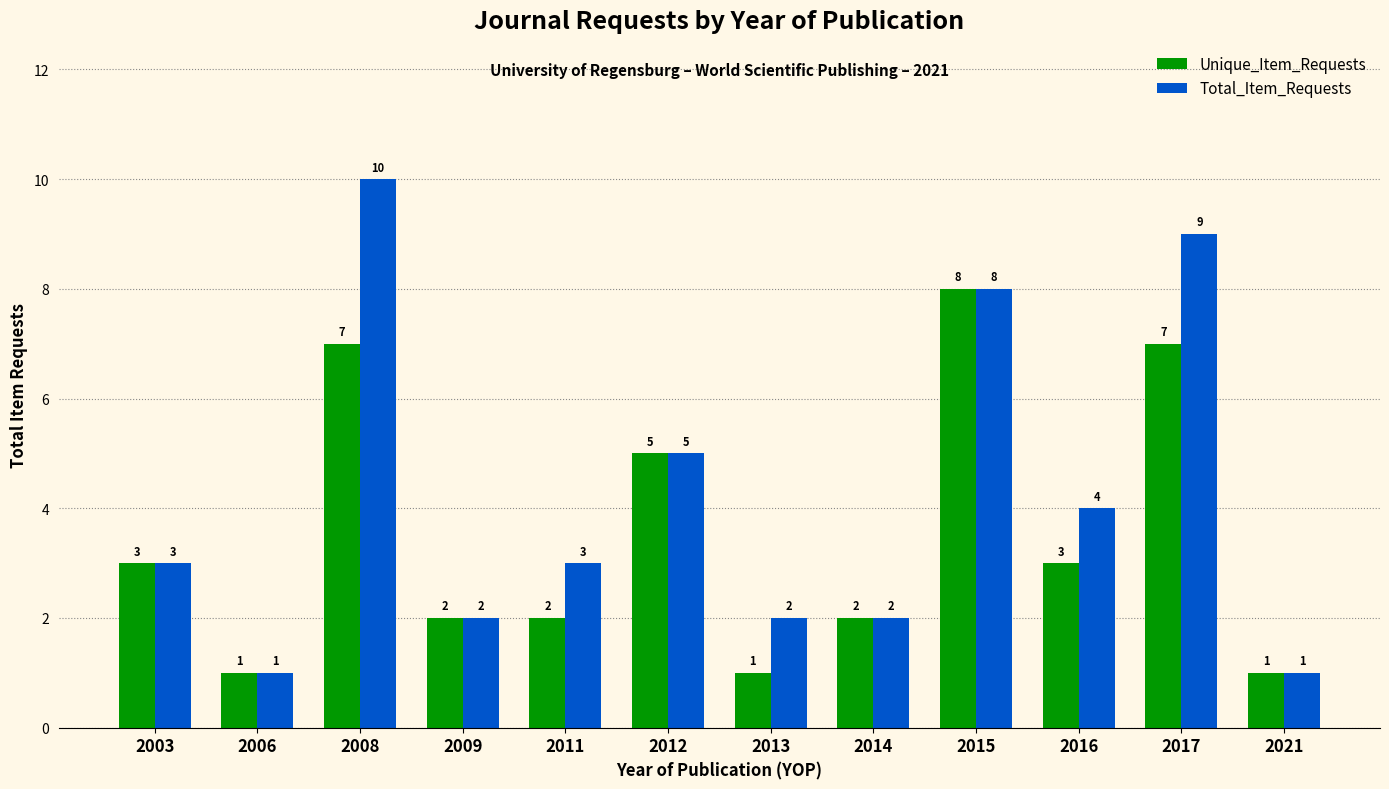

Reading right to left, what are all the values shown in this chart?

Unique_Item_Requests: 2021=1	2017=7	2016=3	2015=8	2014=2	2013=1	2012=5	2011=2	2009=2	2008=7	2006=1	2003=3
Total_Item_Requests: 2021=1	2017=9	2016=4	2015=8	2014=2	2013=2	2012=5	2011=3	2009=2	2008=10	2006=1	2003=3